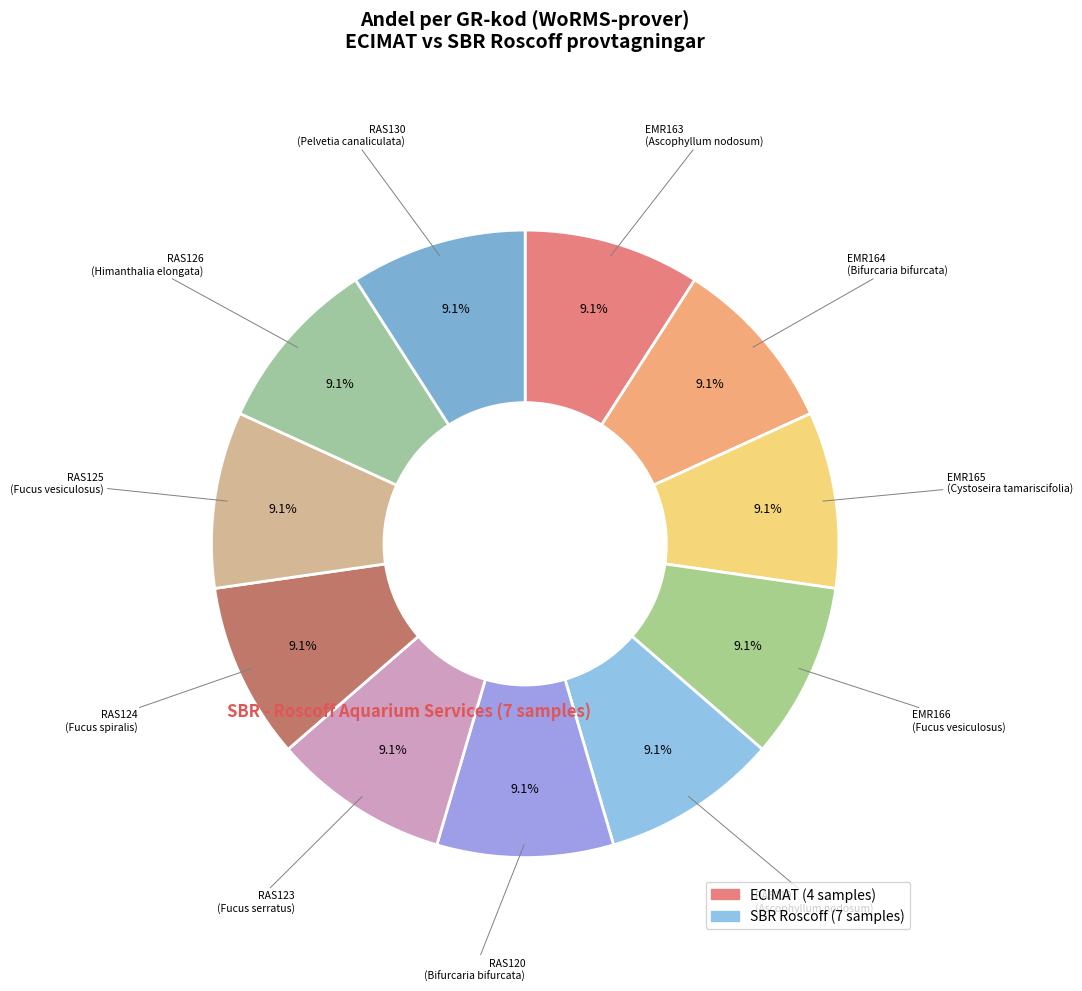

Count the number of slices in the pie.

11